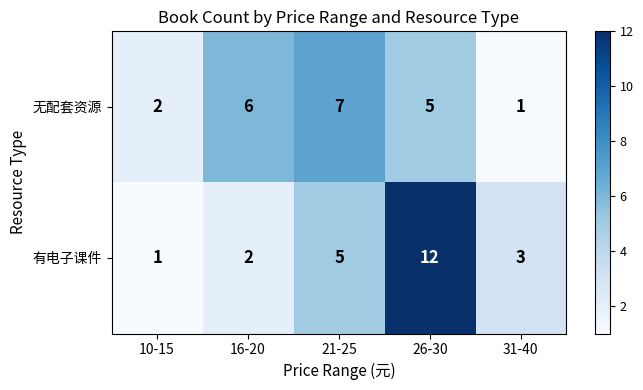

What is the sum of the 无配套资源 values at 26-30 and 16-20?

11